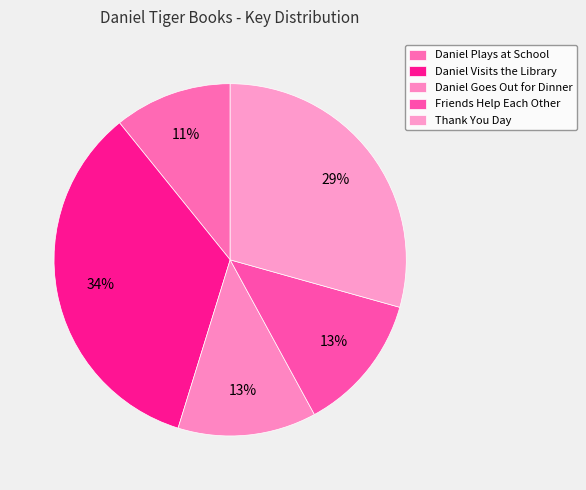

How many slices are in this pie chart?

5